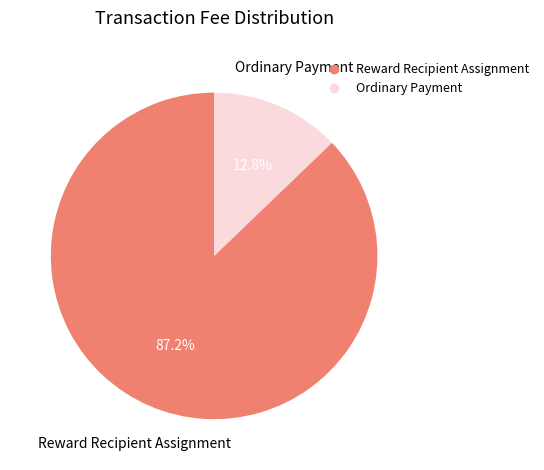

Combined, do Reward Recipient Assignment and Ordinary Payment account for over 50%?

Yes